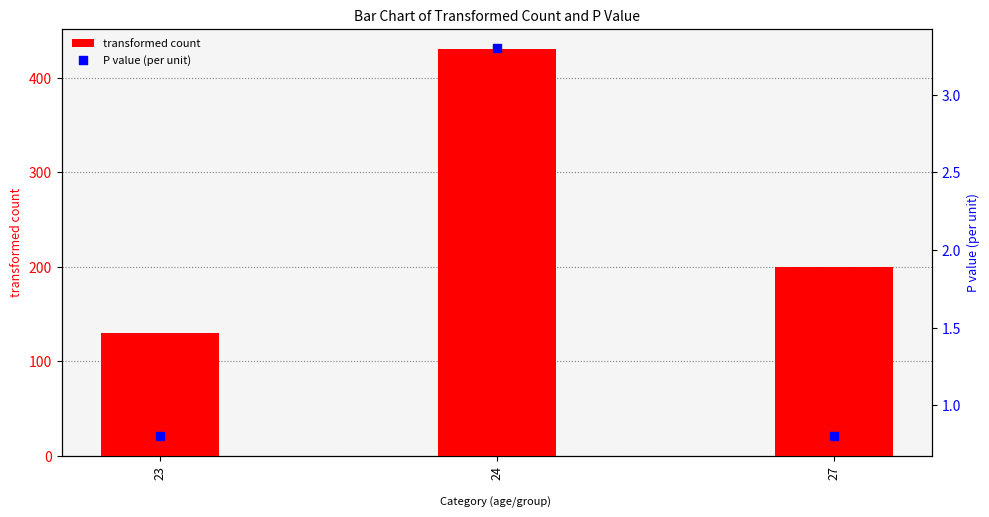

What are all the series names shown in the legend?

transformed count, P value (per unit)